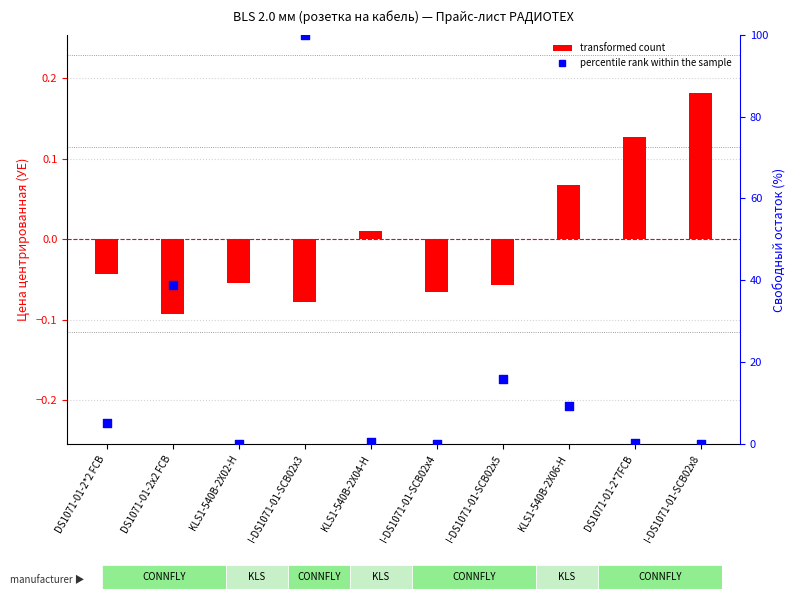

At how many categories does at least one series exceed 43?

1